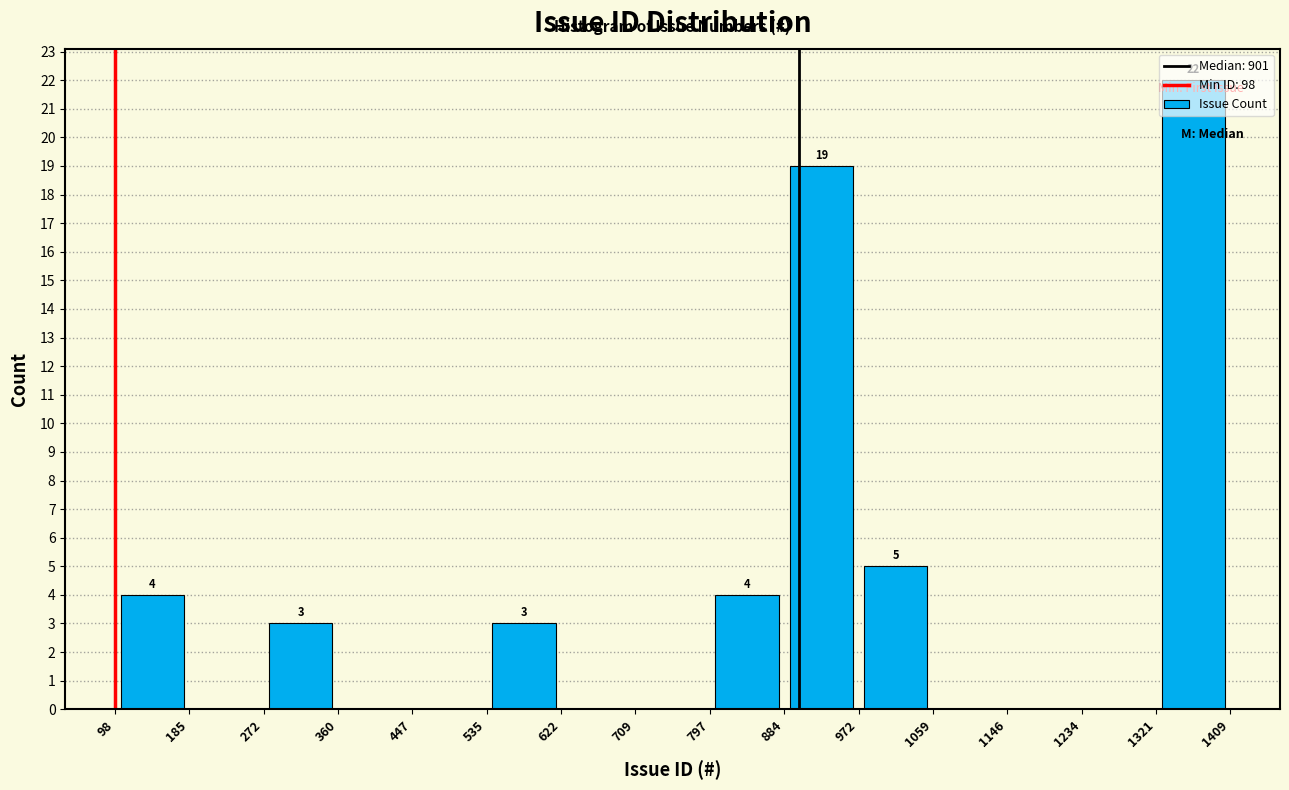

Which range on the x-axis has the tallest bar?

1321 to 1409